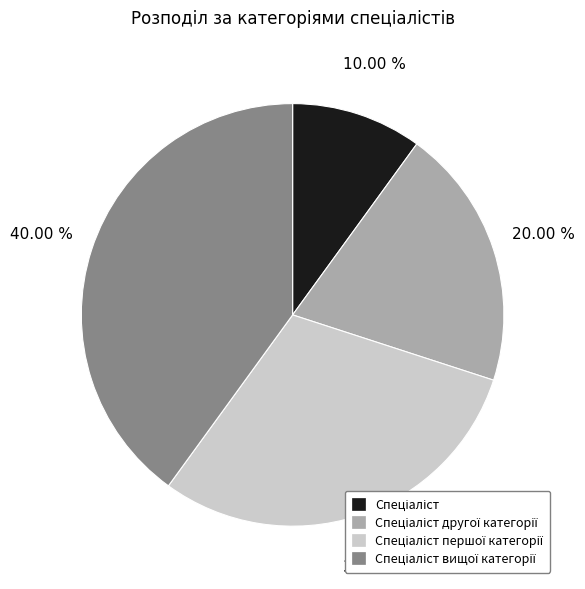

Is there a majority slice in this chart?

No